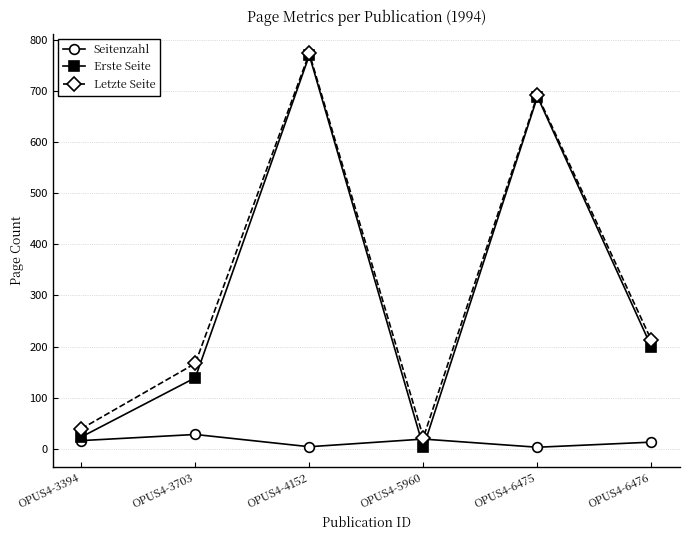

Is the value of Letzte Seite at OPUS4-3703 greater than the value of Erste Seite at OPUS4-6476?

No